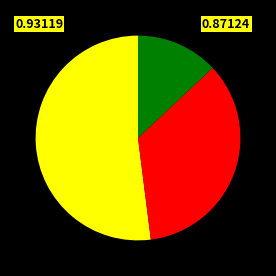

Count the number of slices in the pie.

3